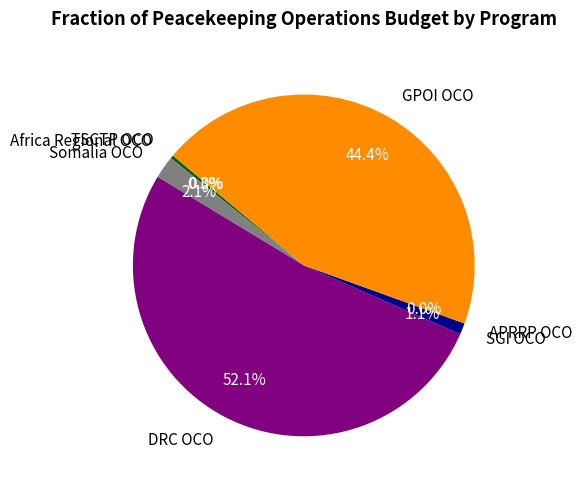

True or false: GPOI OCO accounts for 44% of the total.

True